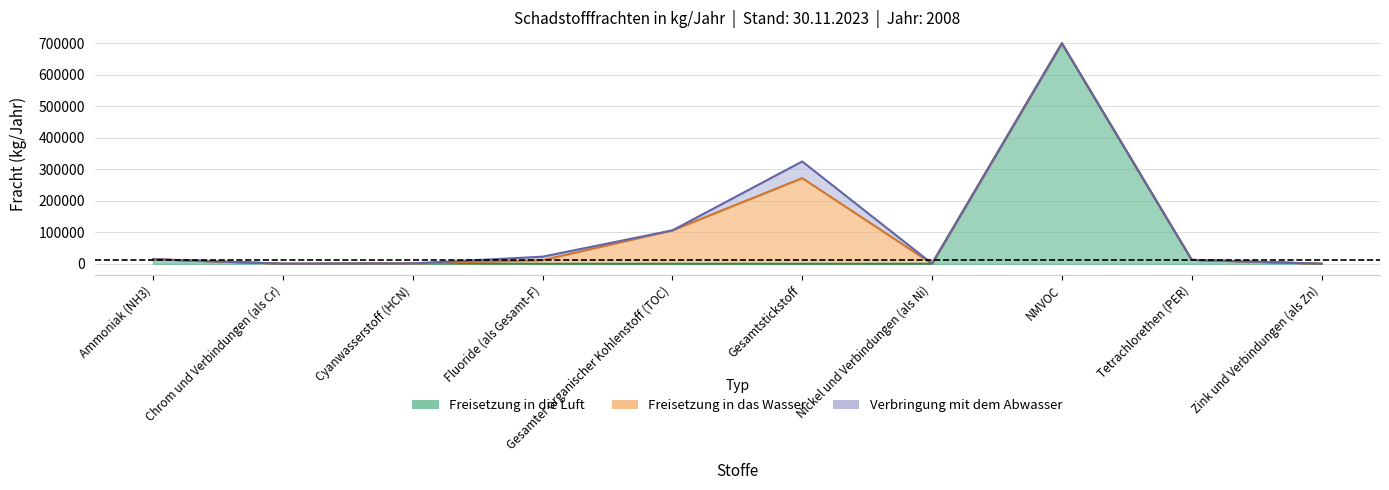

Is the value of Verbringung mit dem Abwasser at Chrom und Verbindungen (als Cr) greater than the value of Freisetzung in das Wasser at Tetrachlorethen (PER)?

No